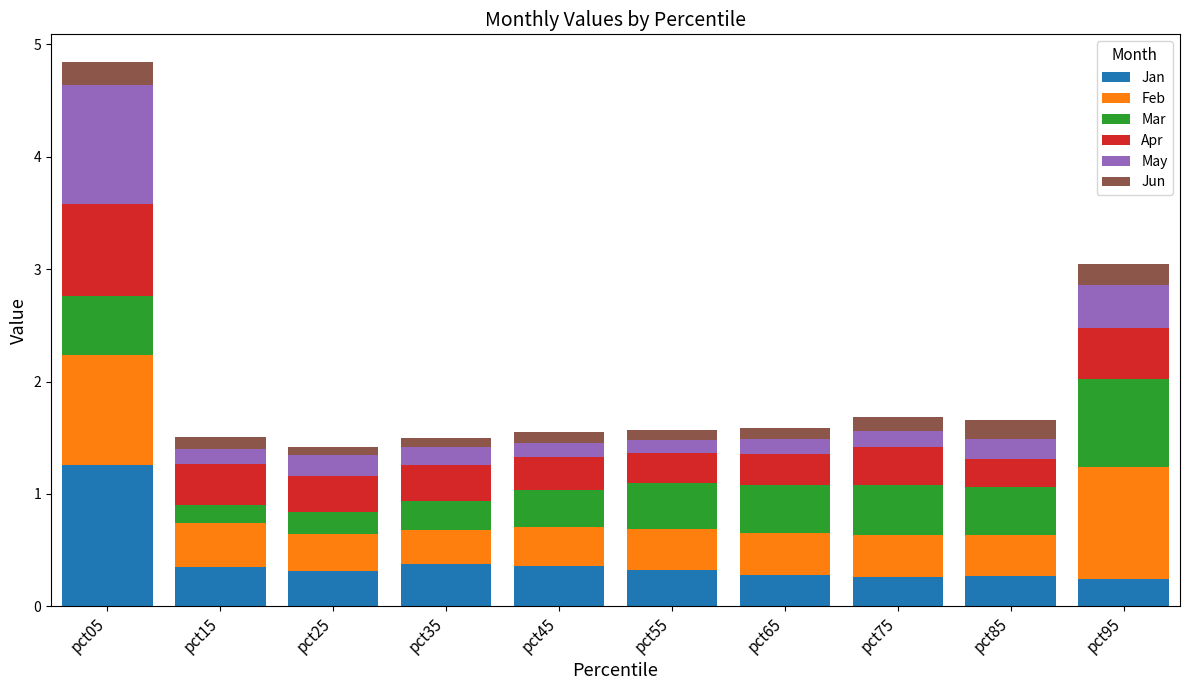

What is the total value across all series at pct85?

1.7